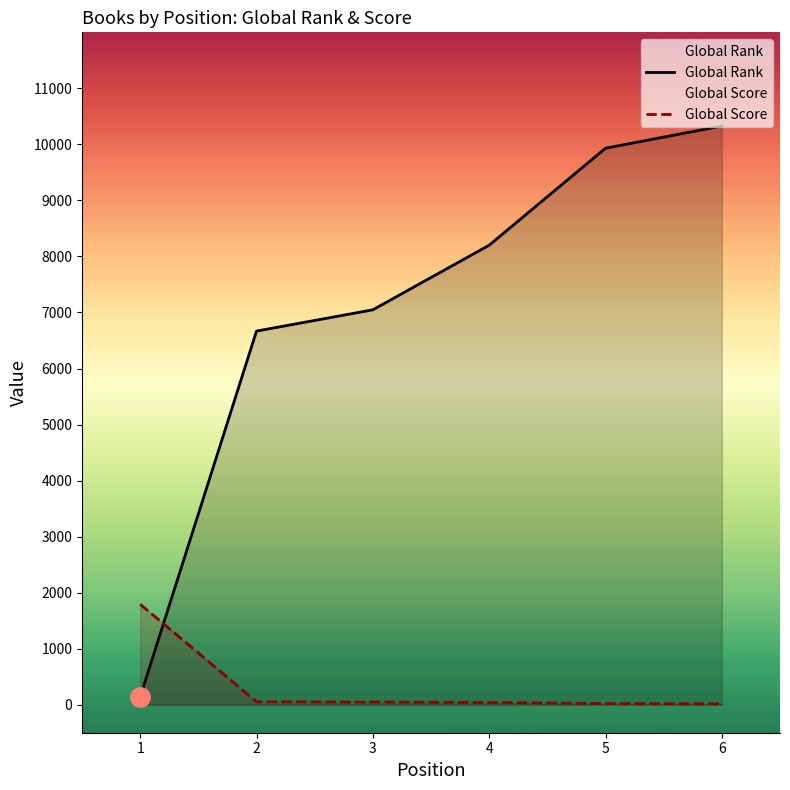

What is the smallest value displayed?

16